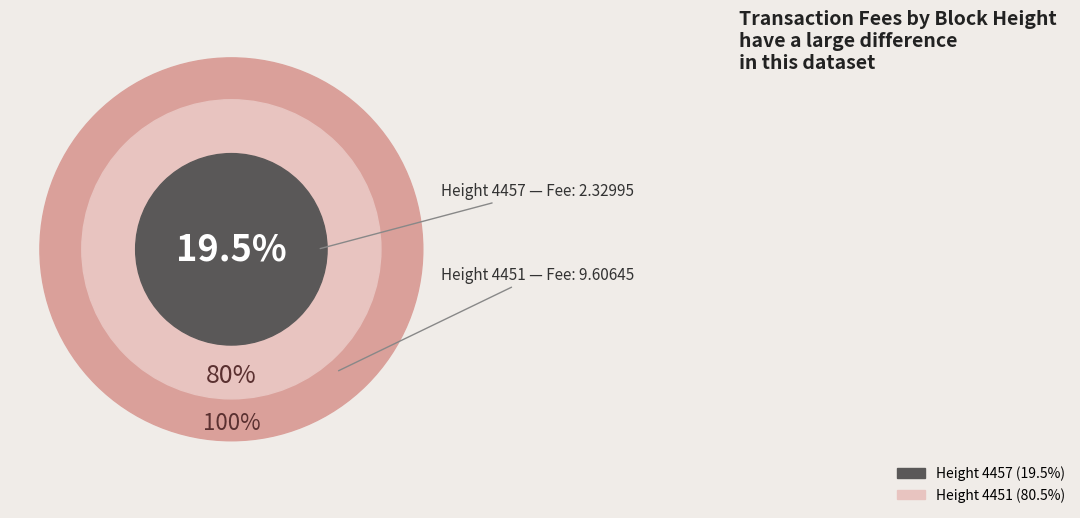

To the nearest percent, what is the difference between the largest and smallest slice percentages?

61%